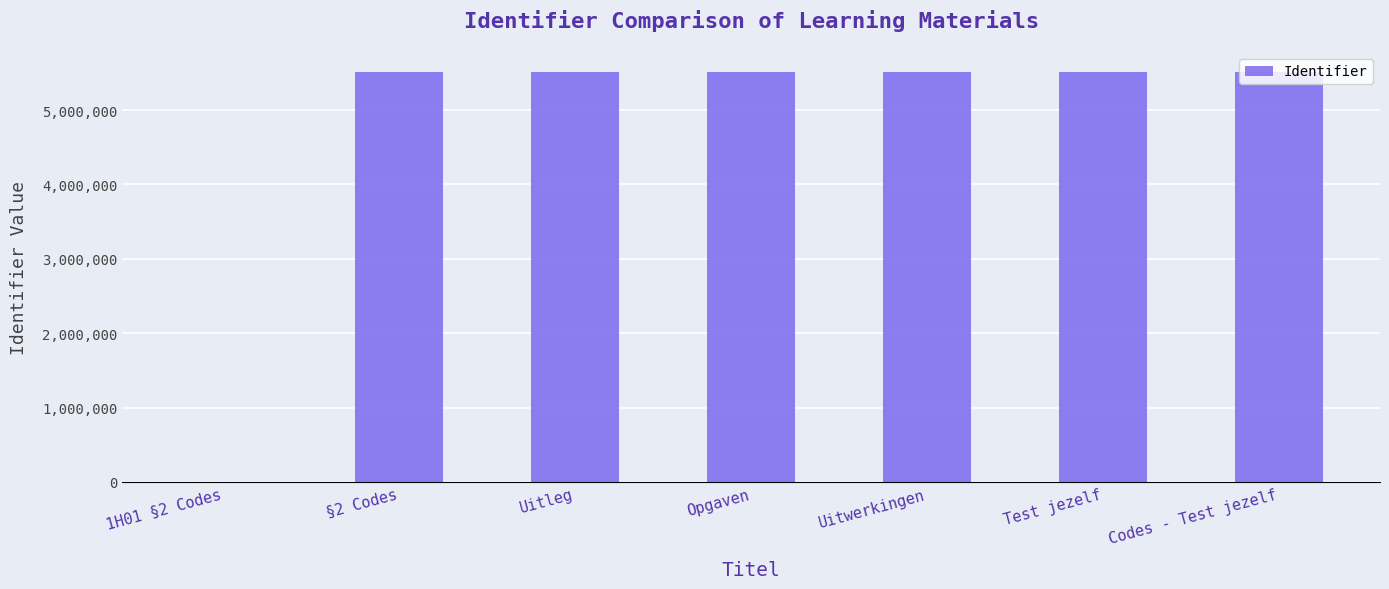

Where is the data nearest to the value 2753193?

§2 Codes